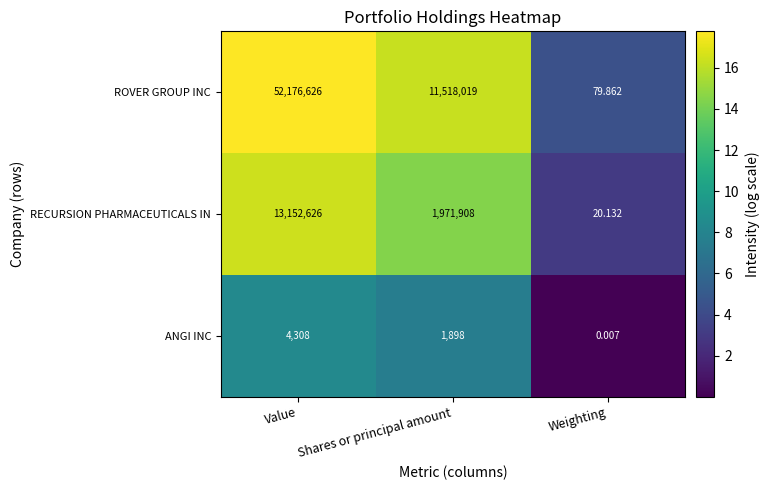

List the series in order of their peak value, highest first.

ROVER GROUP INC, RECURSION PHARMACEUTICALS IN, ANGI INC